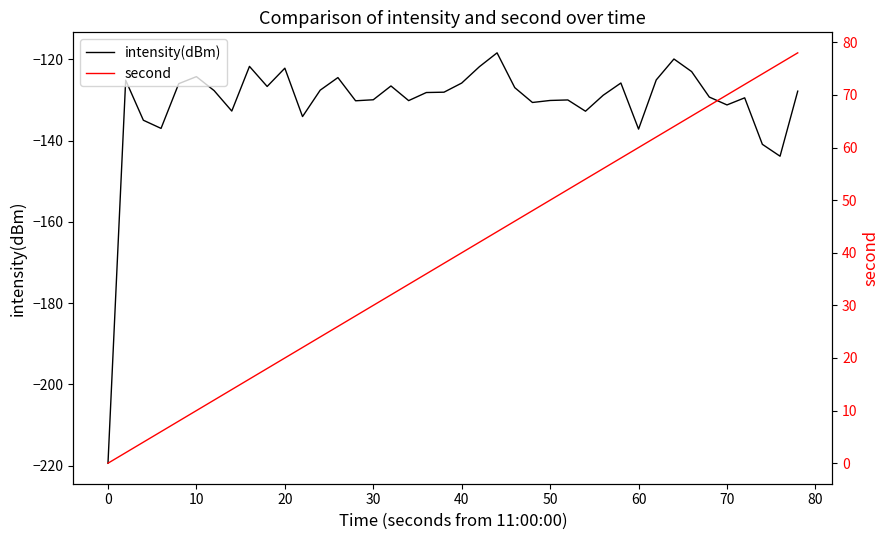

What is the minimum value for intensity(dBm)?

-219.4